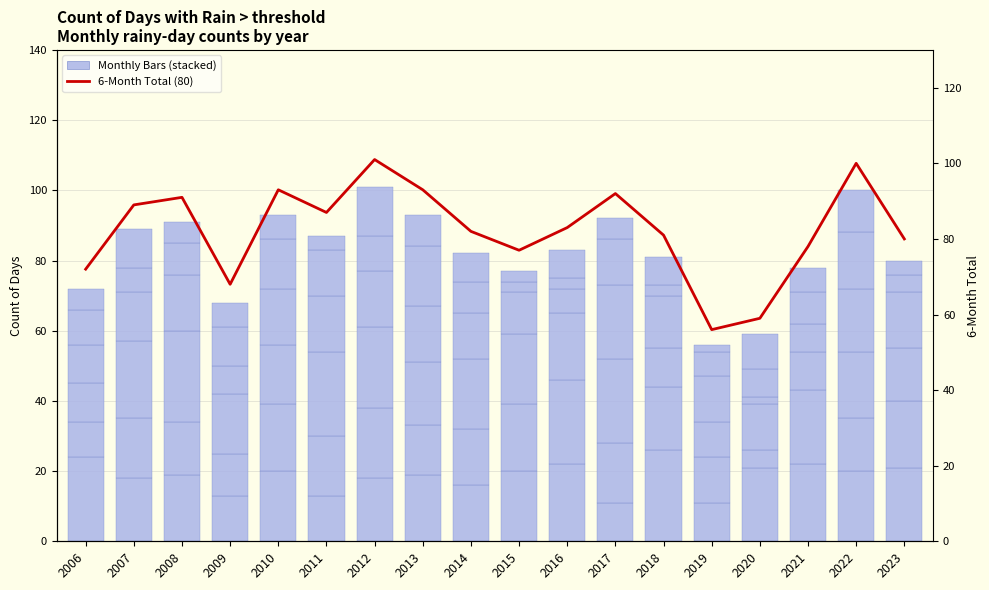

How many data points does each series have?

18